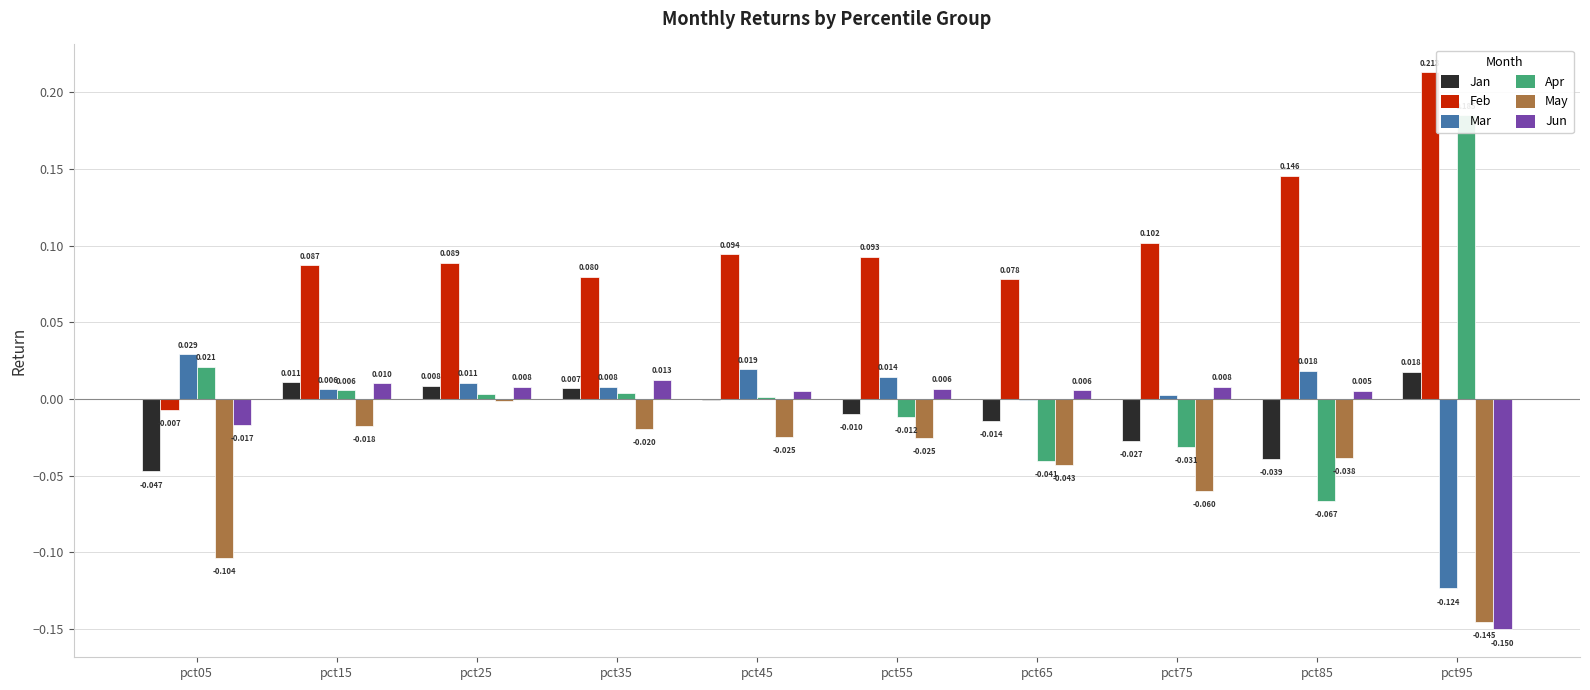

What is the spread (max minus min) of values at pct75?

0.2